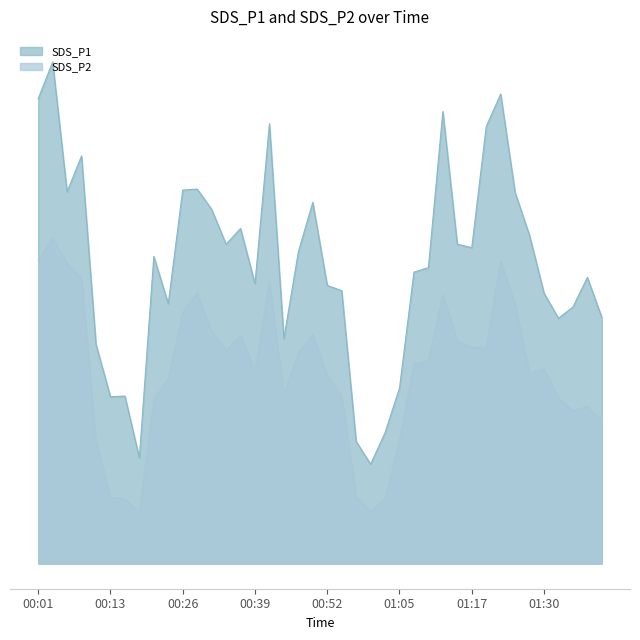

Which series has the widest spread of values?

SDS_P1